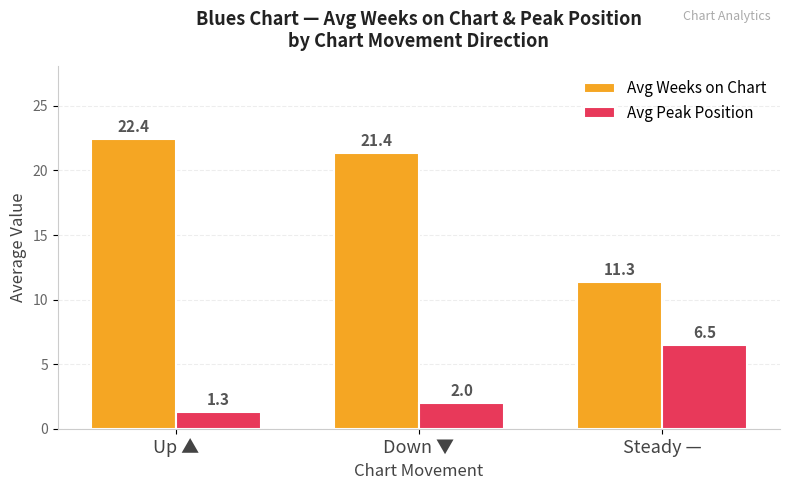

How many values in the Avg Peak Position series are below 2?

1